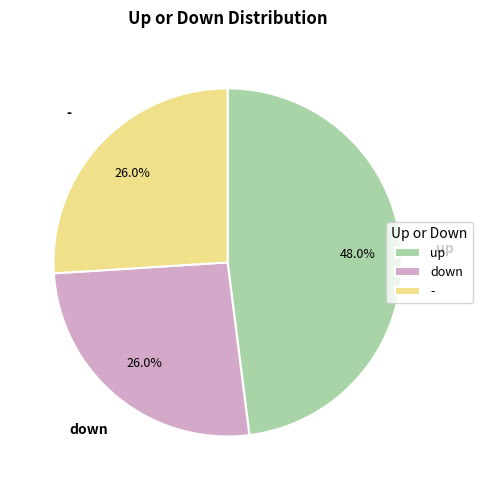

To the nearest percent, what is the average slice percentage?

33%